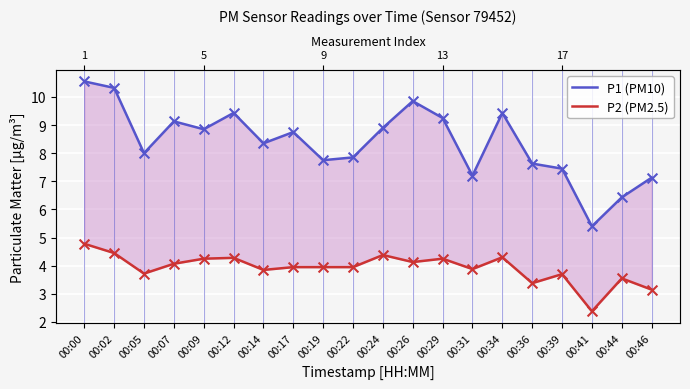

Which series has the widest spread of Y values?

P1 (PM10)